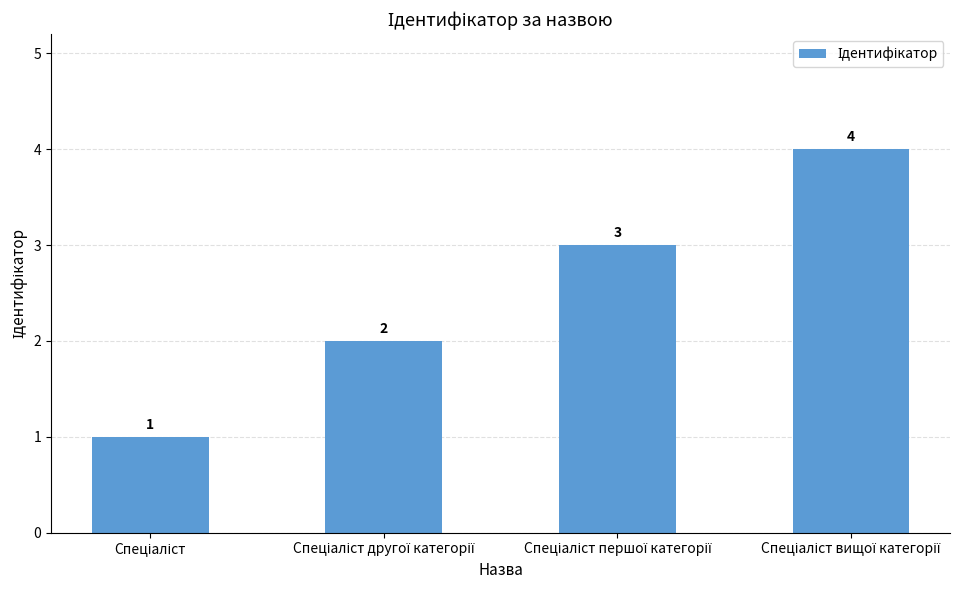

Count the number of data series in this chart.

1